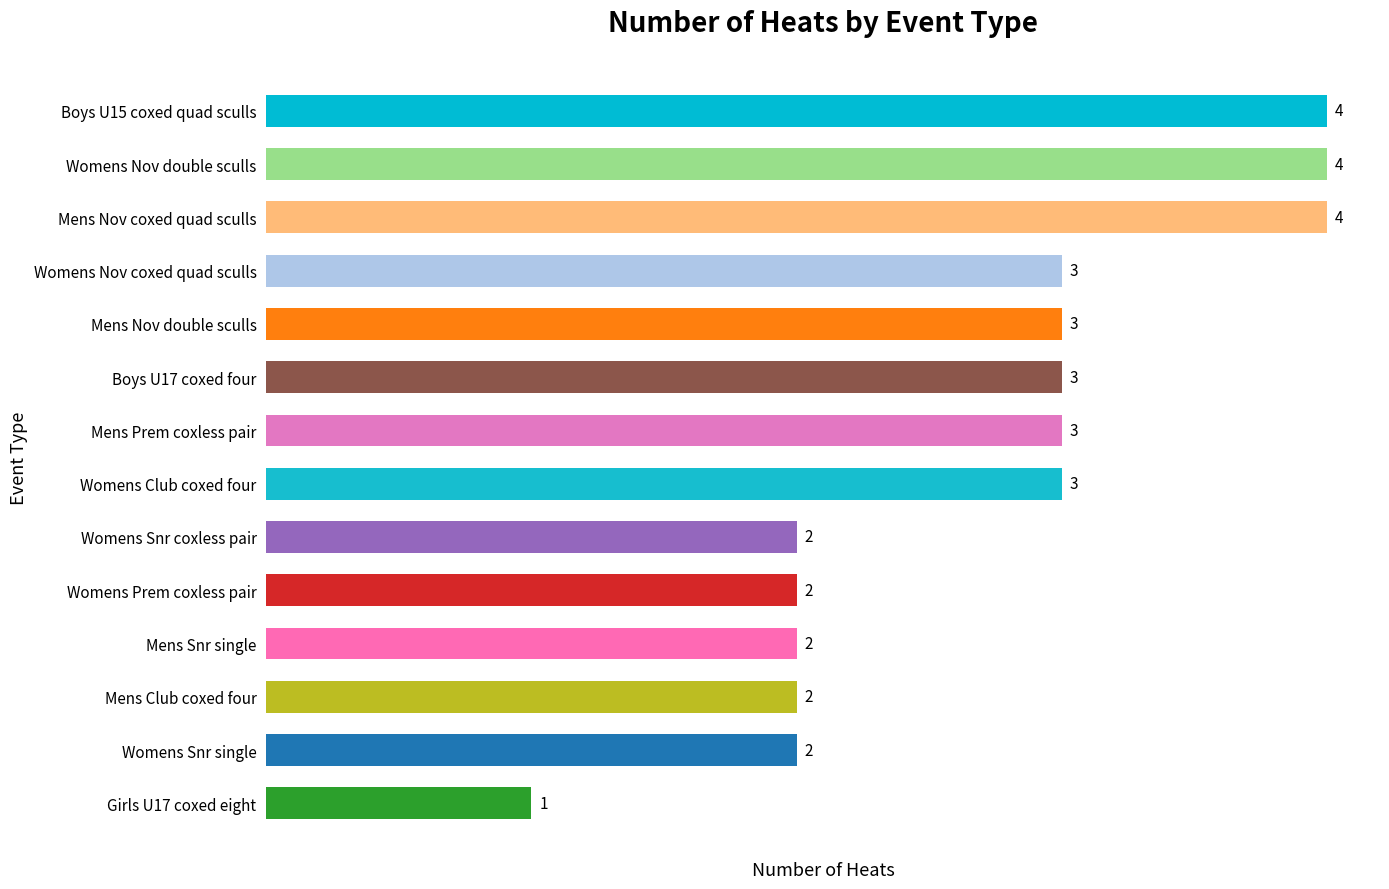

What is the difference between the values at Mens Prem coxless pair and Womens Snr coxless pair?

1